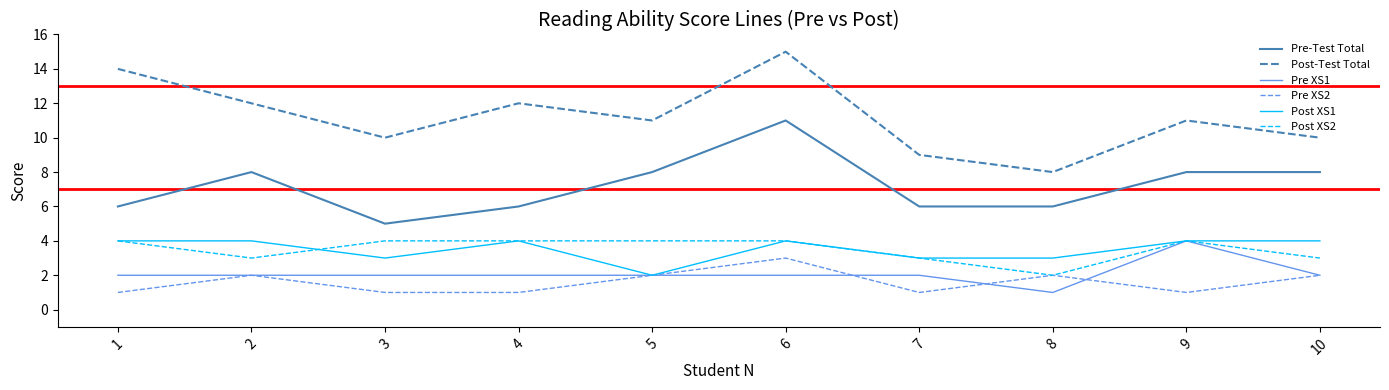

The value of Pre-Test Total at 3 is 7. True or false?

False